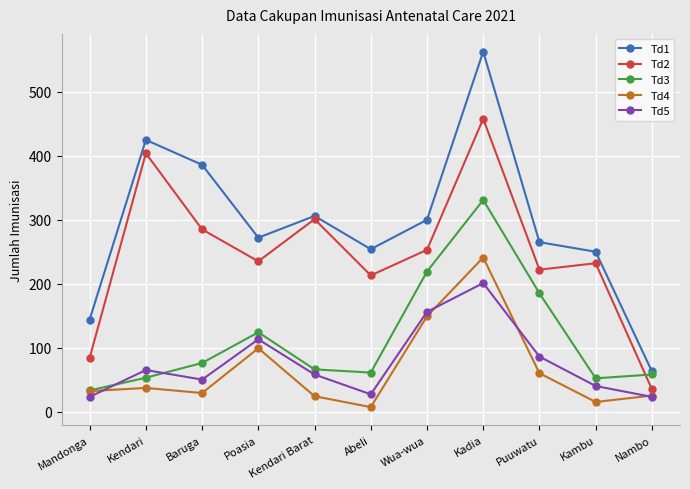

Is it true that Td3 equals 76 at Poasia?

False